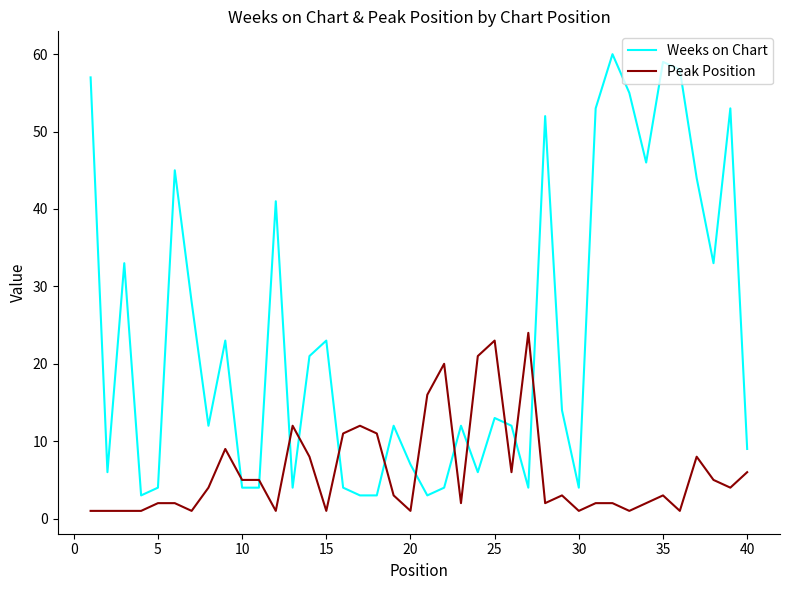

Does the chart have visible grid lines?

No